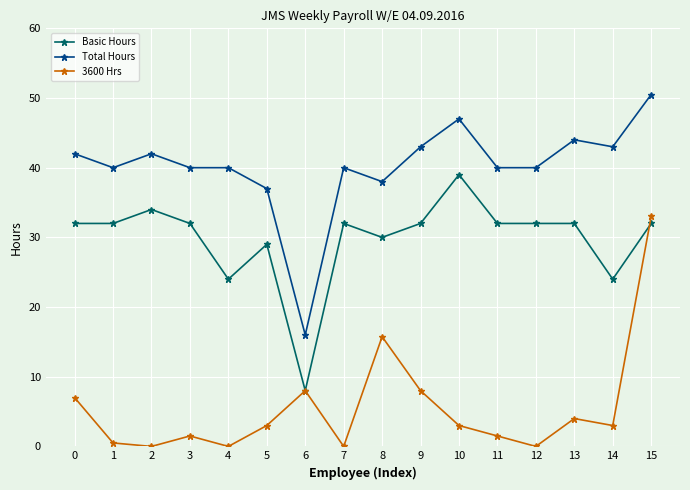

Rank the series at 11 from highest to lowest value.

Total Hours, Basic Hours, 3600 Hrs